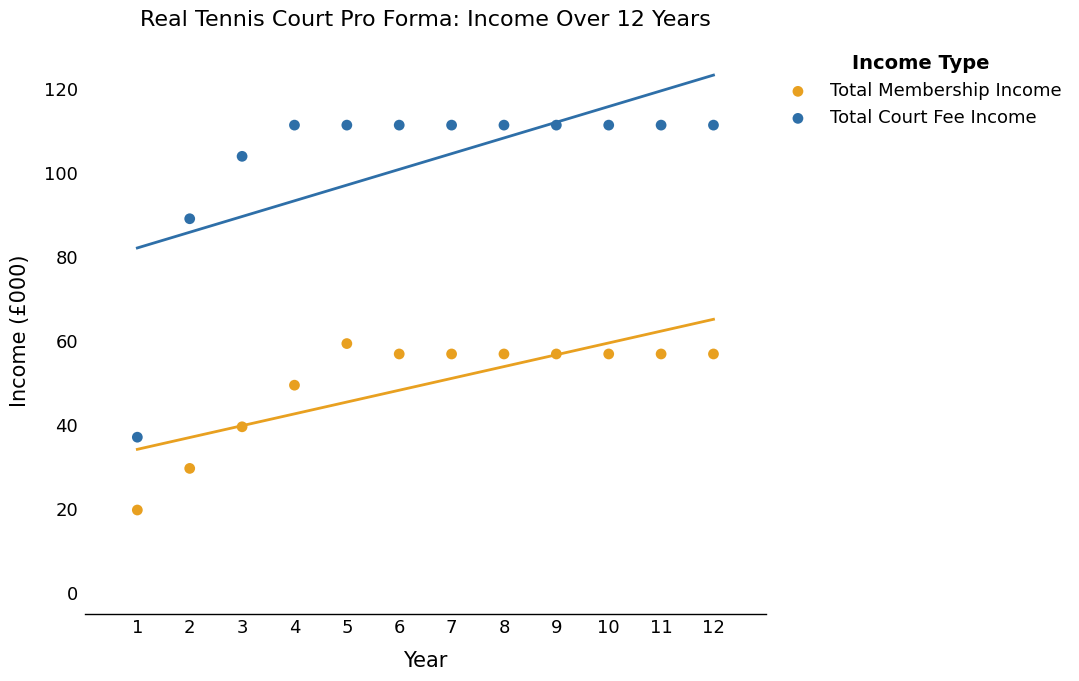

Across all data points, what is the range of Y values (max minus min)?

91.6